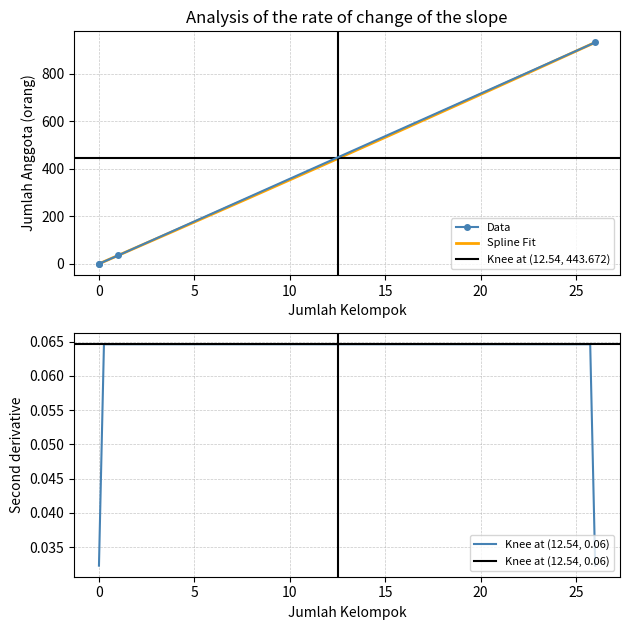

Where is the data nearest to the value 465?

1